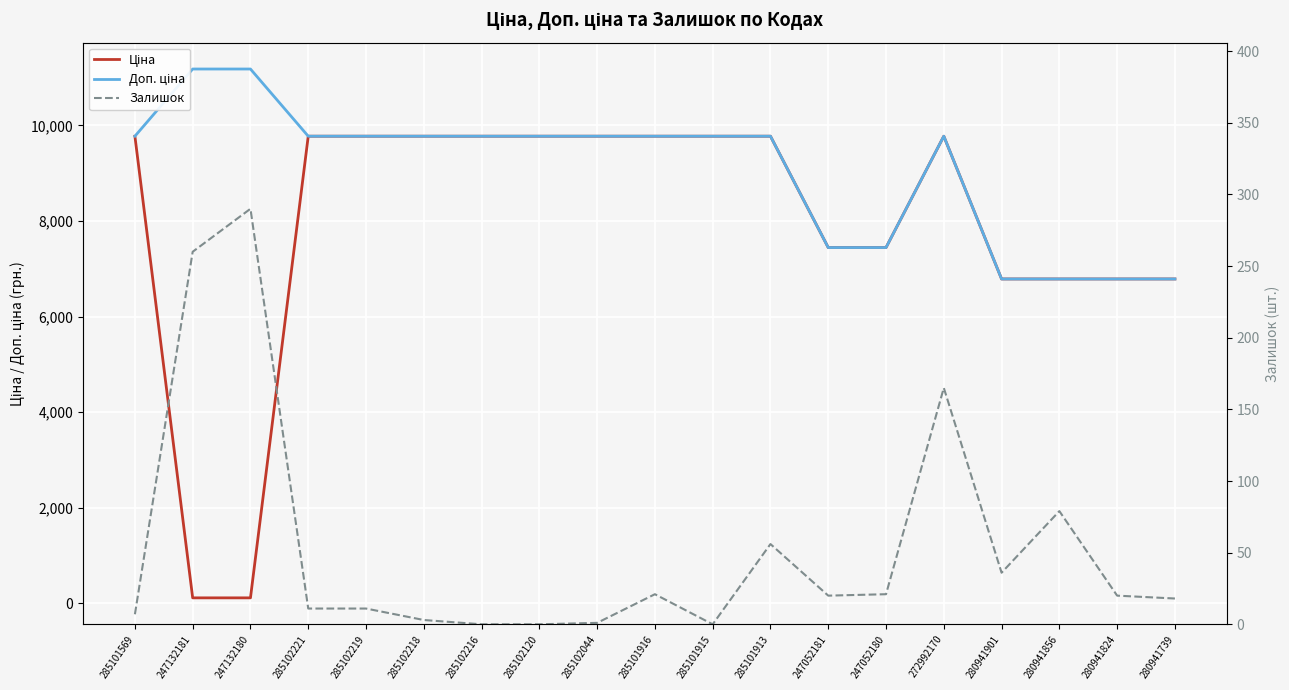

What is the value of the Доп. ціна point at the 1st from the left?

9775.5